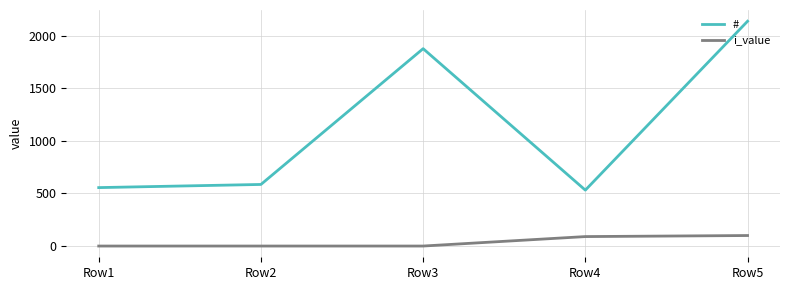

Rank the categories by # value from lowest to highest.

Row4, Row1, Row2, Row3, Row5